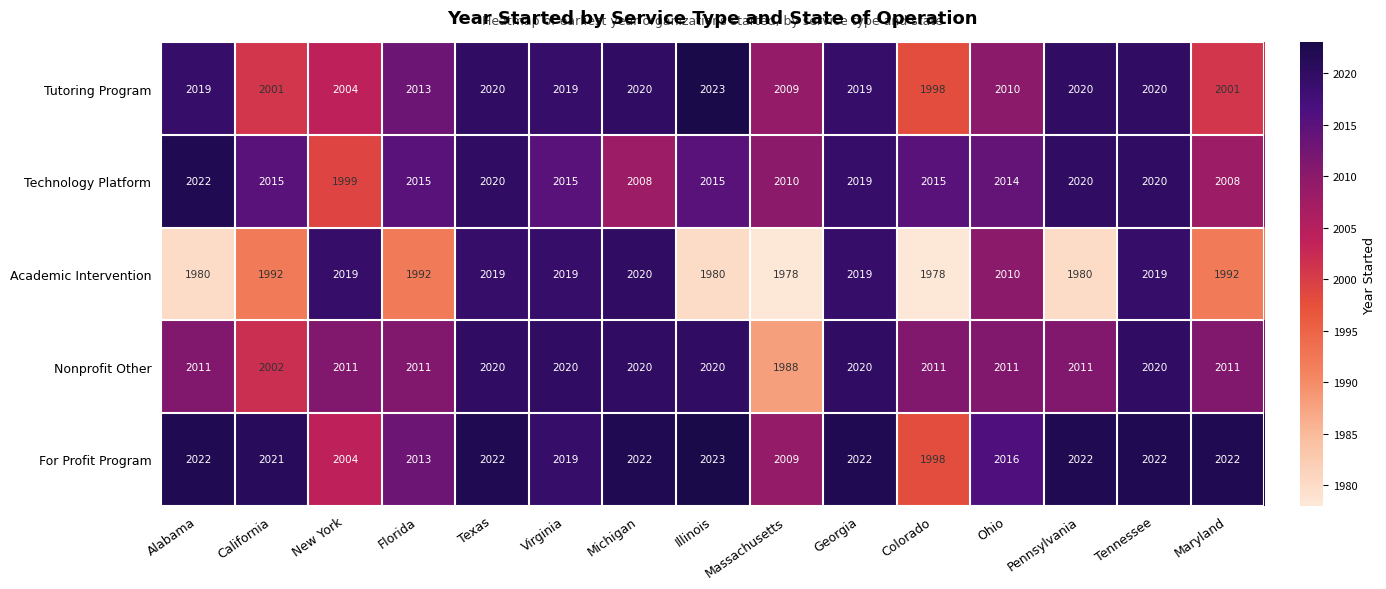

What is the sum of the For Profit Program values at Massachusetts and Michigan?

4031